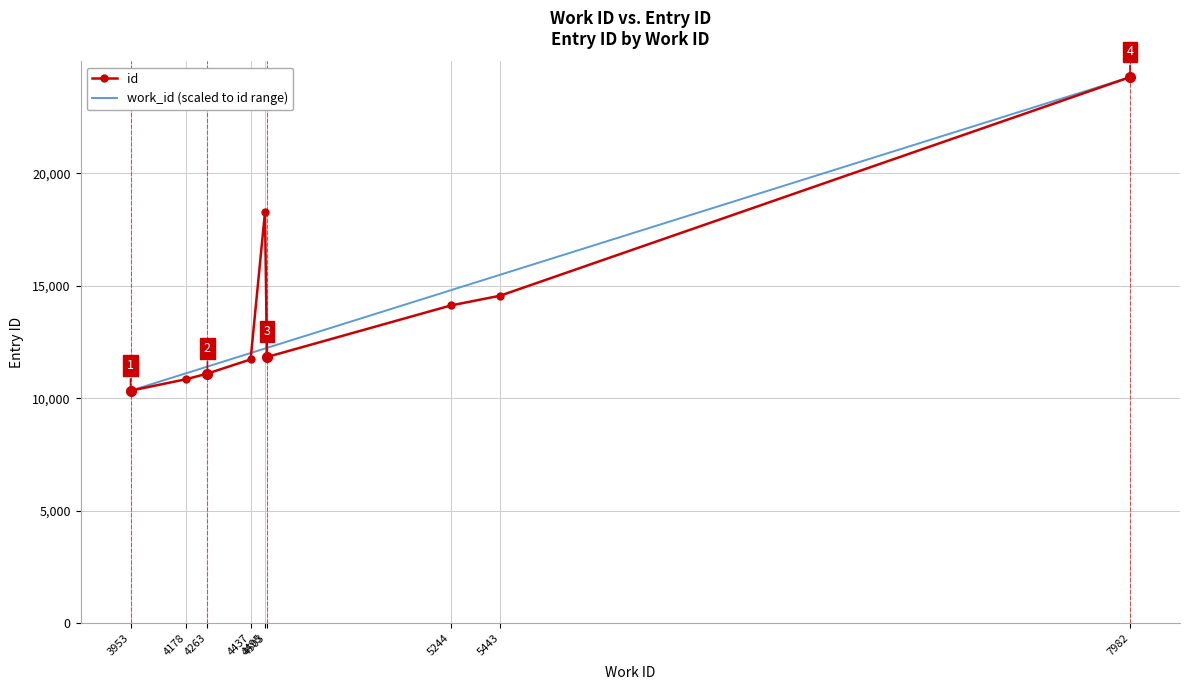

What is the difference between the highest and lowest values at 4263?

311.1